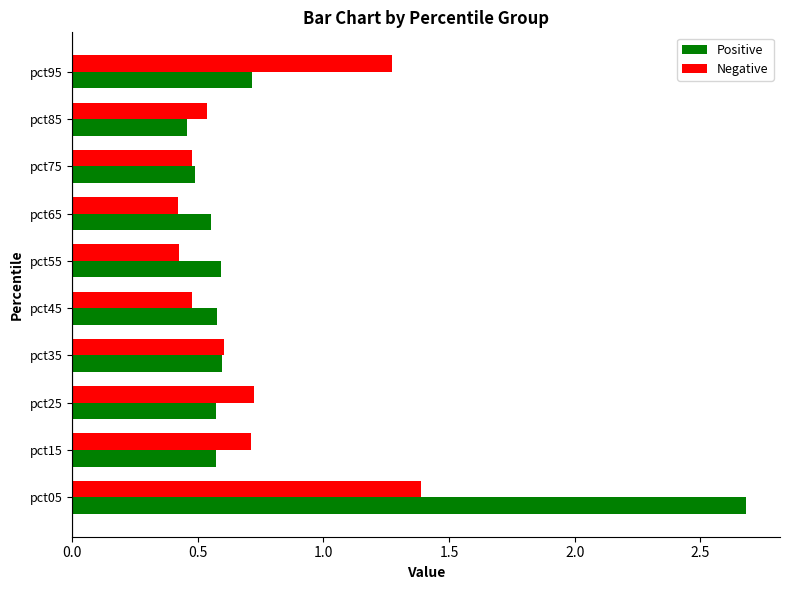

Which series has the largest range (max minus min)?

Positive